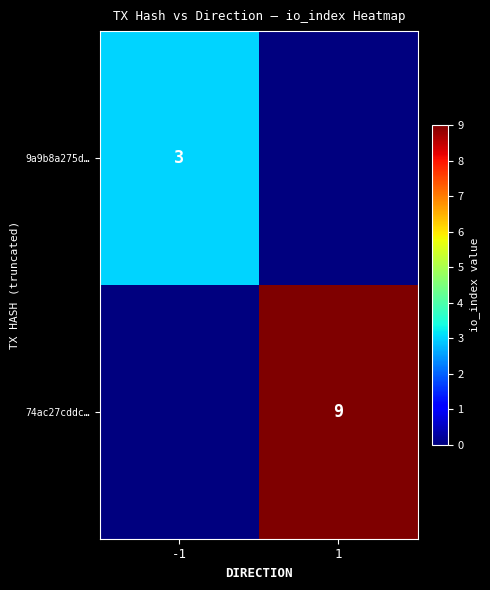

Is it true that 9a9b8a275d… equals 3 at -1?

True